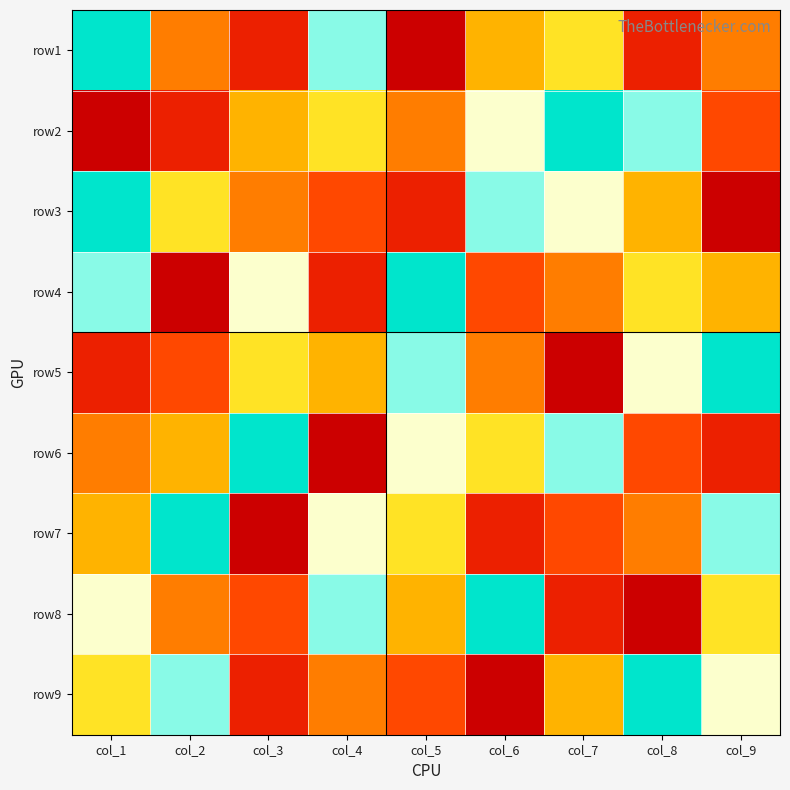

How many distinct data groups are displayed?

9